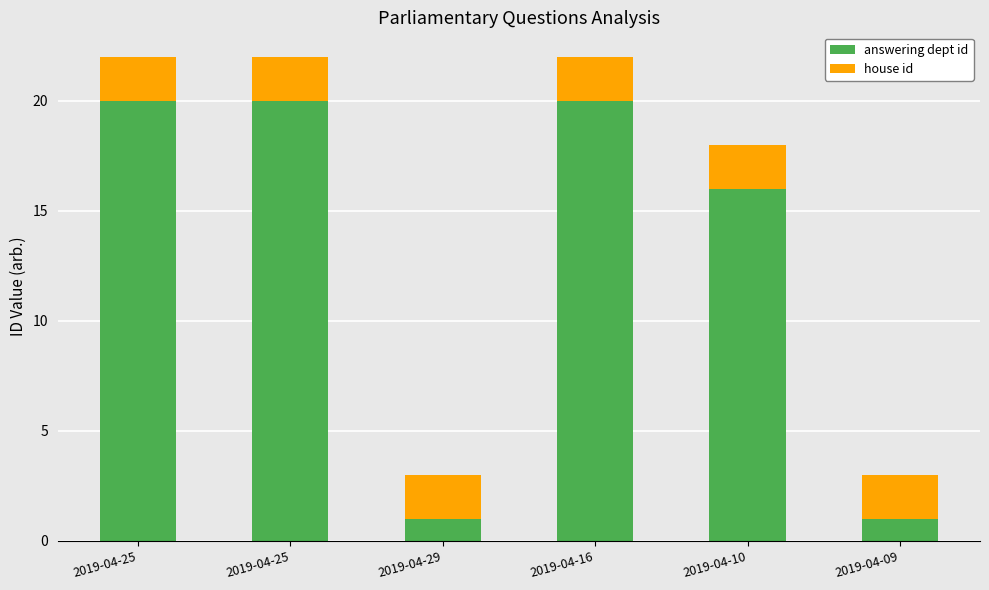

How many data points does each series have?

6